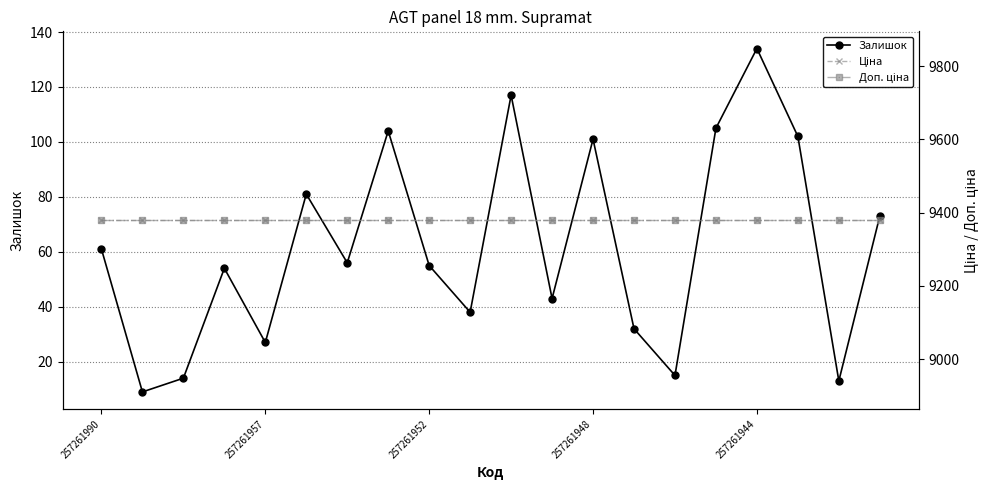

What is the maximum value for Залишок?

134